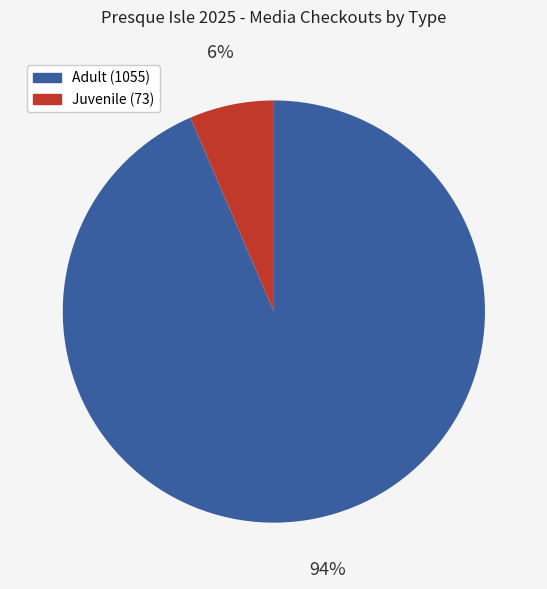

To the nearest percent, what is the average slice percentage?

50%